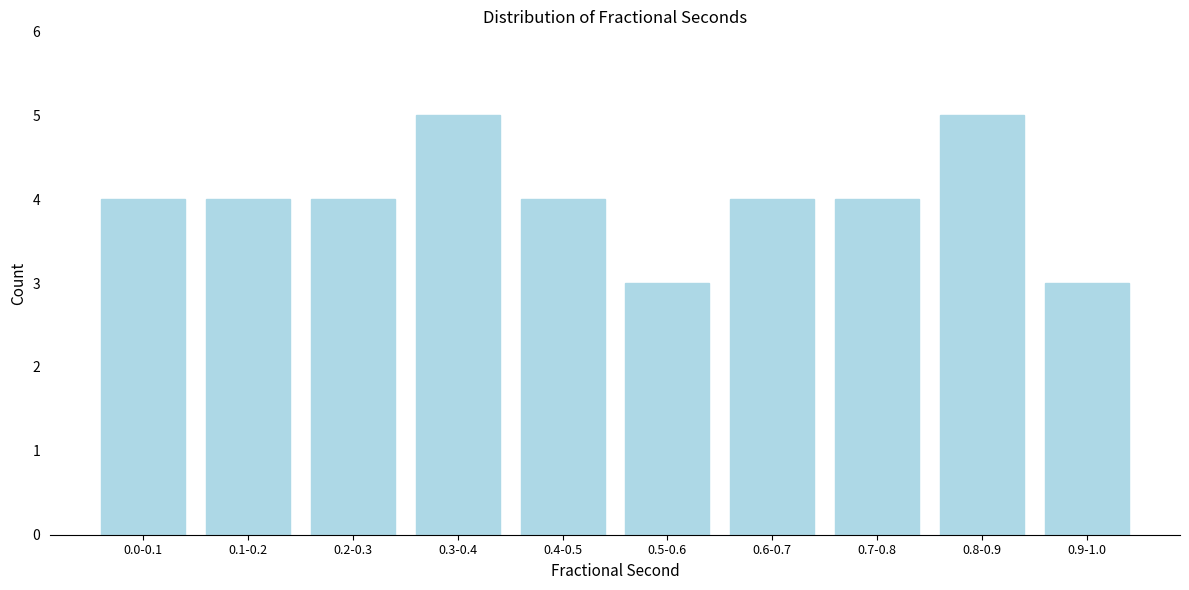

Reading left to right, list all the values displayed in this chart.

4	4	4	5	4	3	4	4	5	3